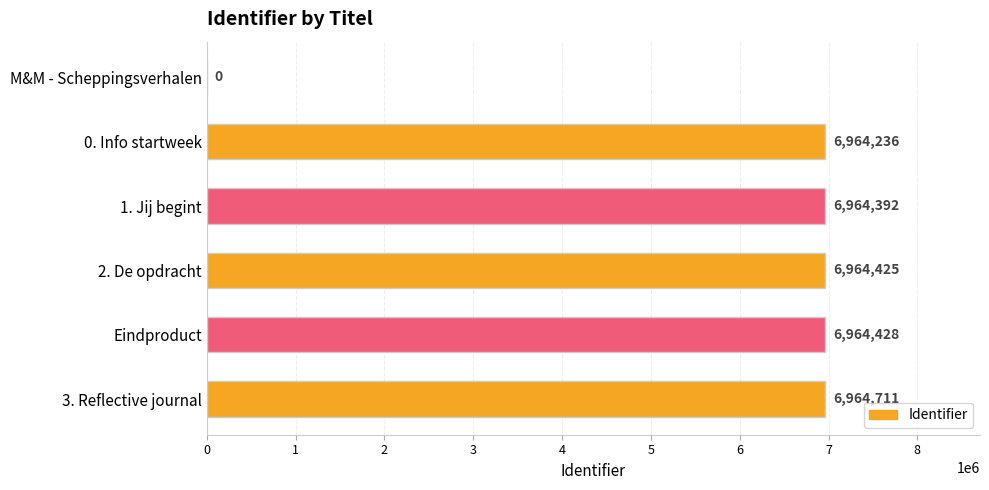

Reading top to bottom, list all the values displayed in this chart.

M&M - Scheppingsverhalen=0	0. Info startweek=6964236	1. Jij begint=6964392	2. De opdracht=6964425	Eindproduct=6964428	3. Reflective journal=6964711